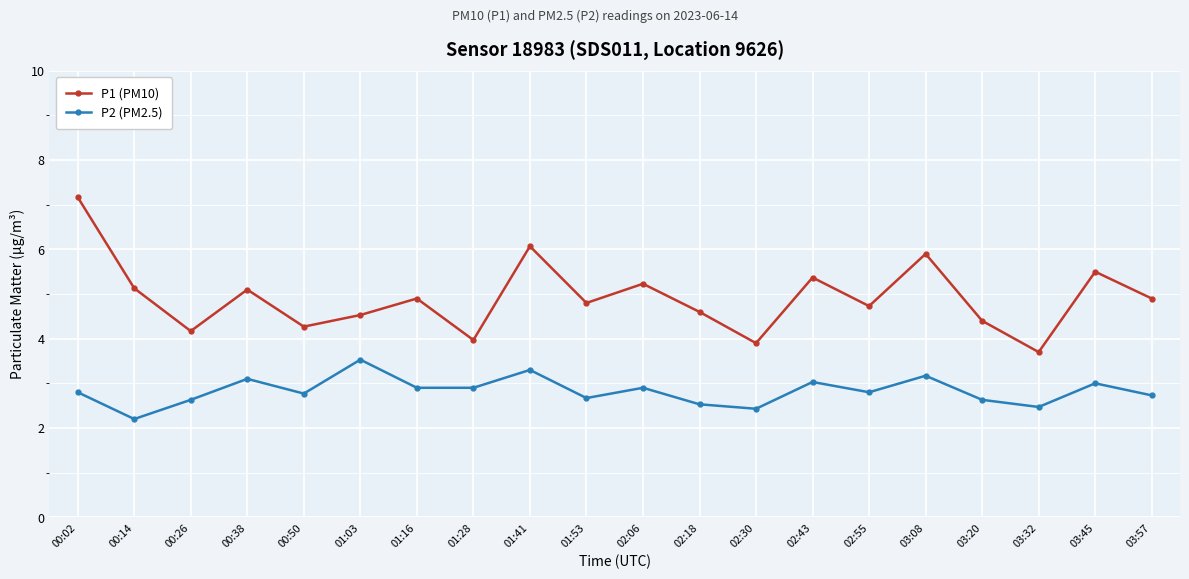

True or false: P2 (PM2.5) has a value of 5.5 at 01:03.

False